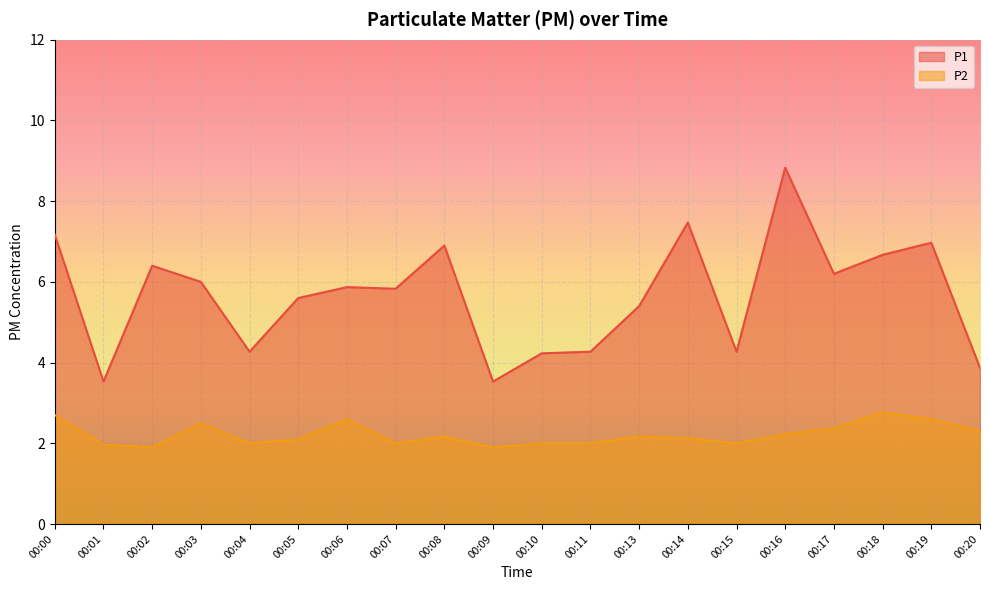

How many lines are shown in the chart?

2